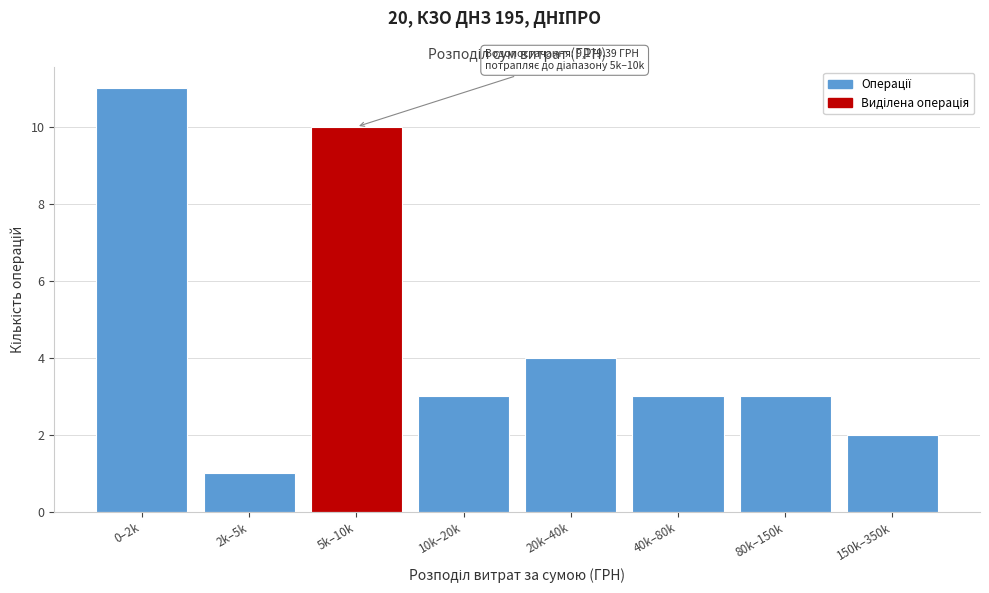

Reading left to right, transcribe all the data shown in this chart.

11	1	10	3	4	3	3	2